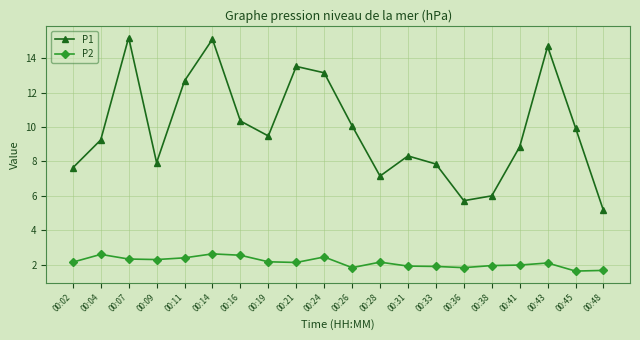

Which series has the widest spread of values?

P1